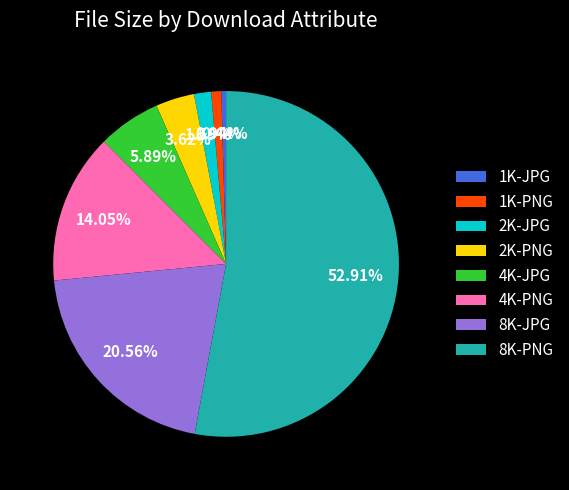

What is the total percentage of 1K-PNG and 2K-PNG?

4.6%